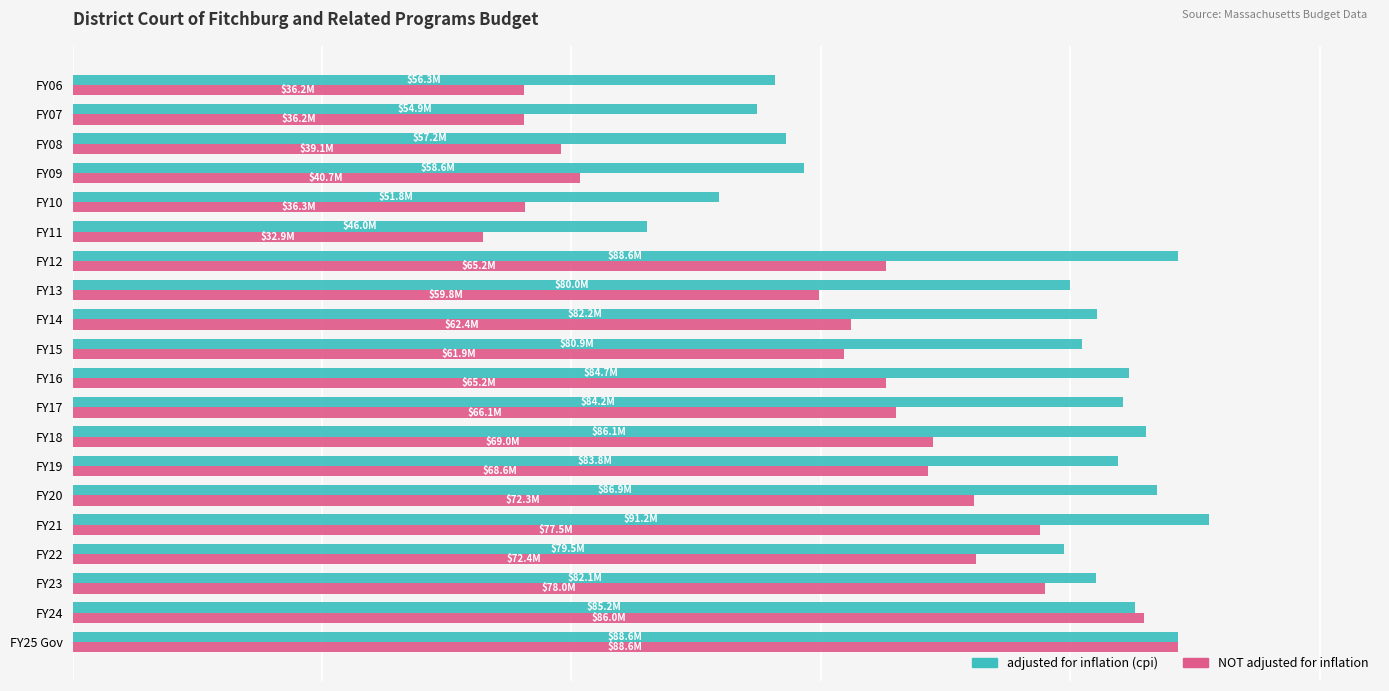

What is the maximum value shown in the chart?

91168107